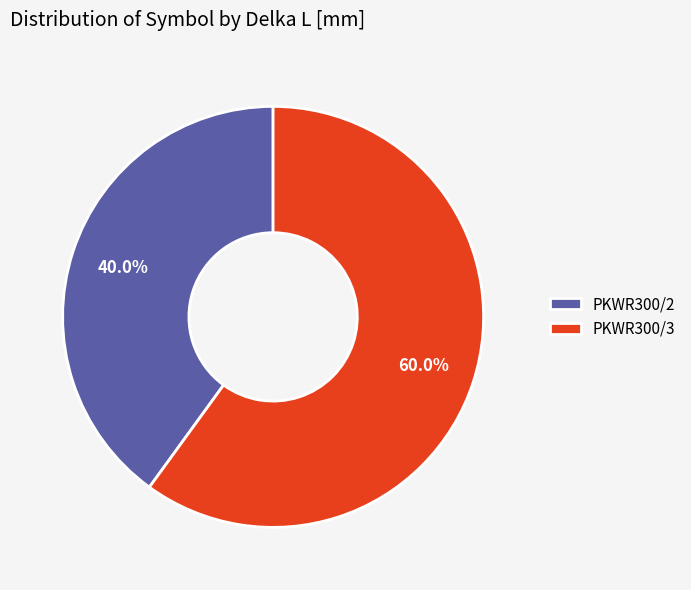

What percentage is NOT represented by PKWR300/3?

40.0%